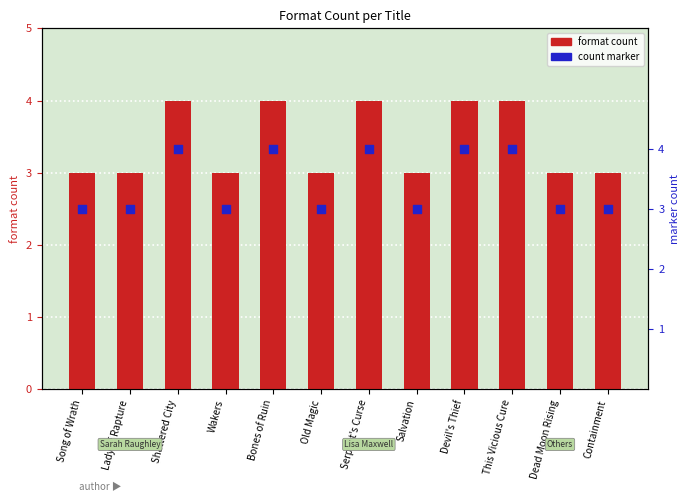

Which series has the widest spread of Y values?

format count